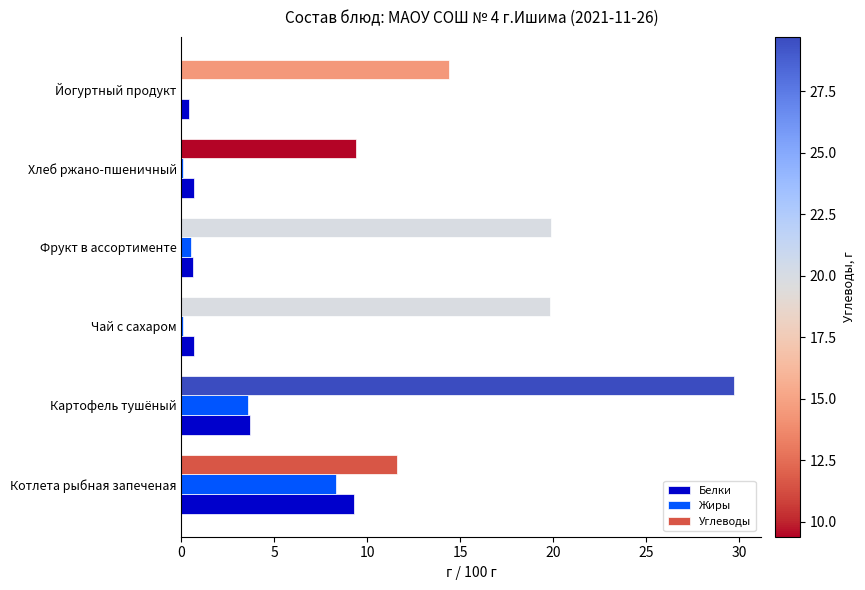

The value of Углеводы at Фрукт в ассортименте is 19.9. True or false?

True